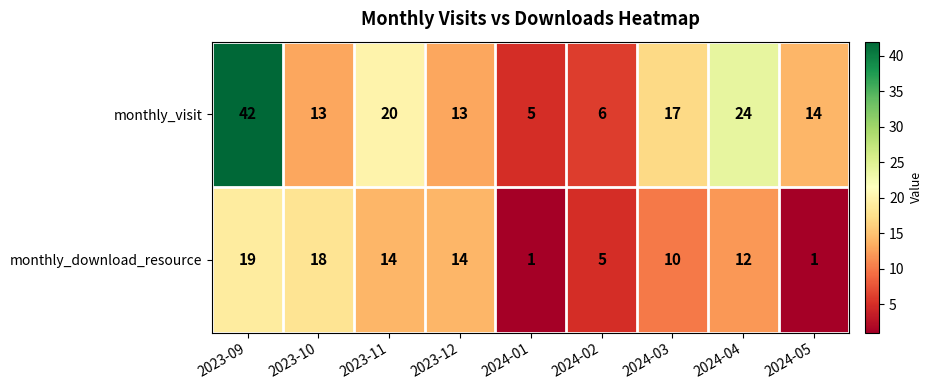

Which series changed the most between 2023-10 and 2024-02?

monthly_download_resource